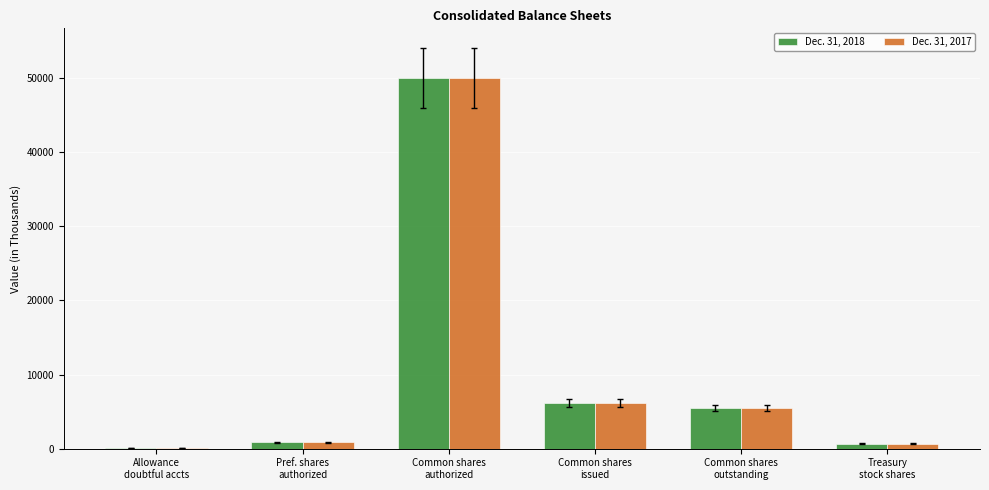

What is the maximum value shown in the chart?

50000